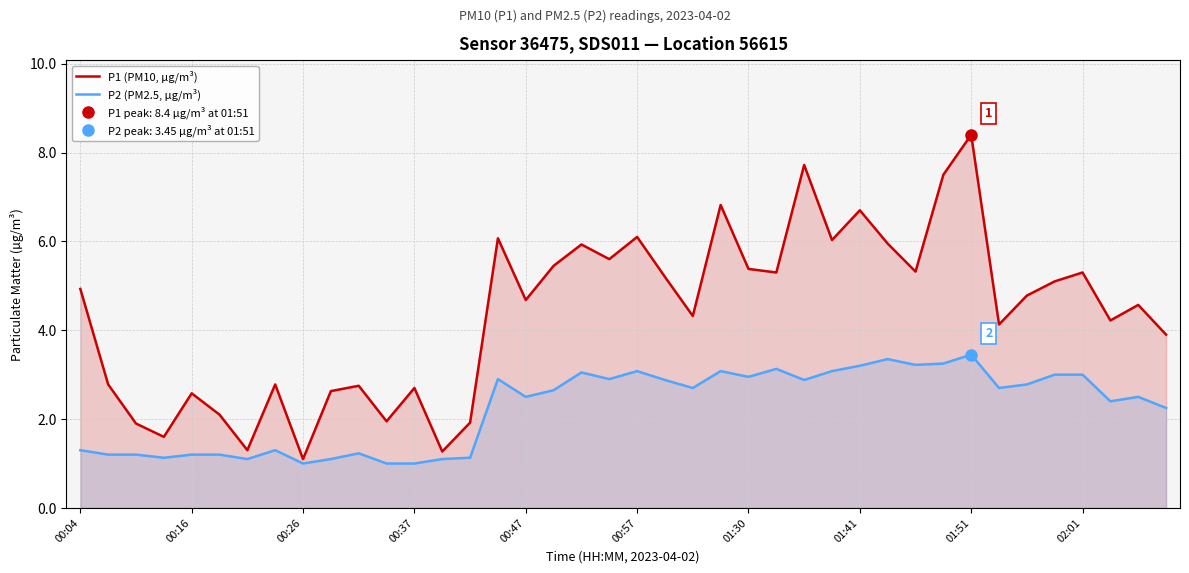

True or false: P2 (PM2.5, µg/m³) and P1 (PM10, µg/m³) cross at least once.

False